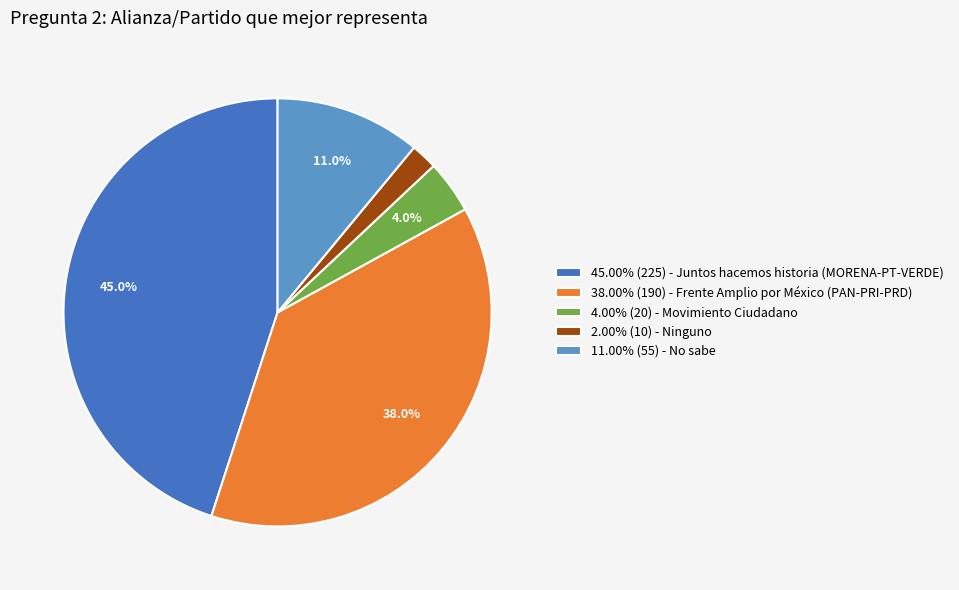

Does 45.00% (225) - Juntos hacemos historia (MORENA-PT-VERDE) account for over 50% of the chart?

No